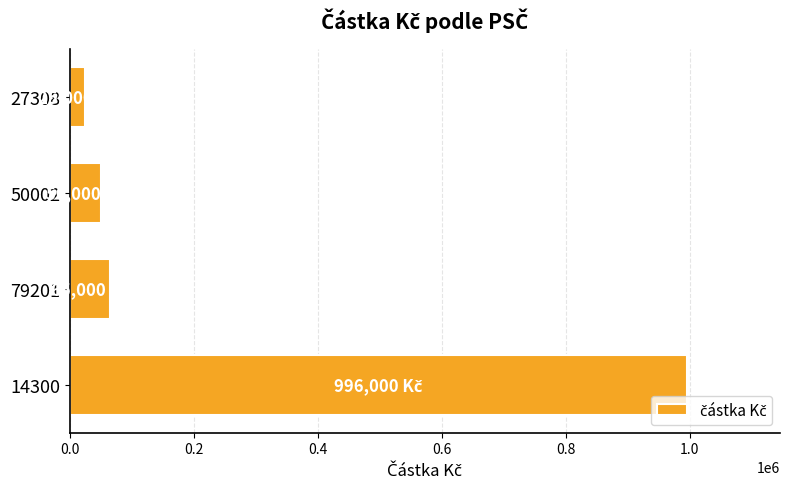

List the labels in order of value, smallest first.

27308, 50002, 79201, 14300